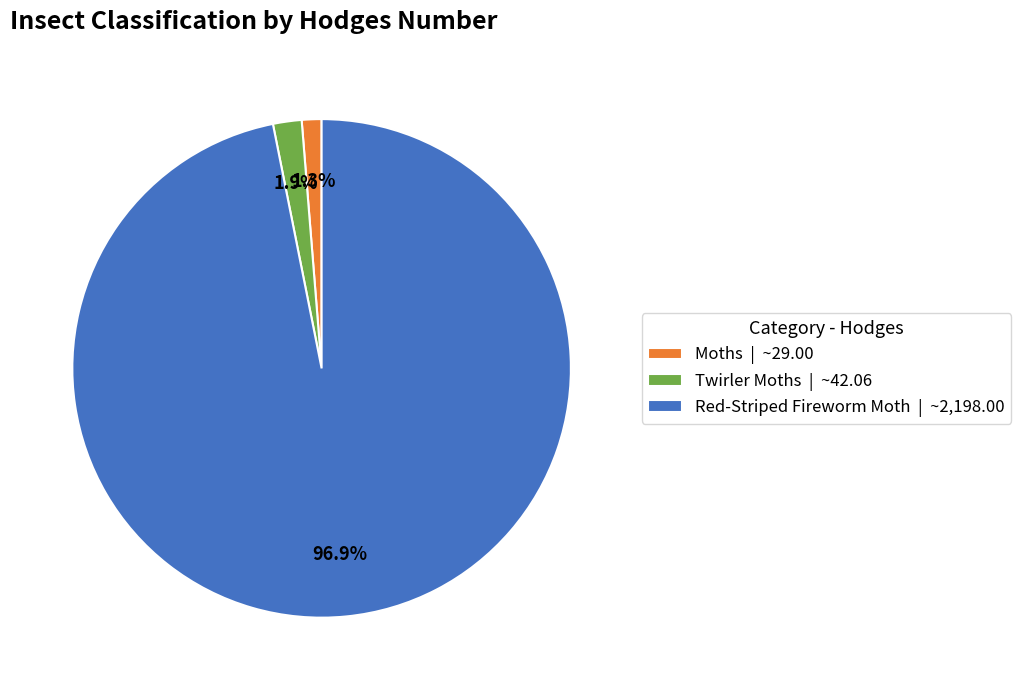

Which has a higher value, Moths | ~29.00 or Twirler Moths | ~42.06?

Twirler Moths | ~42.06